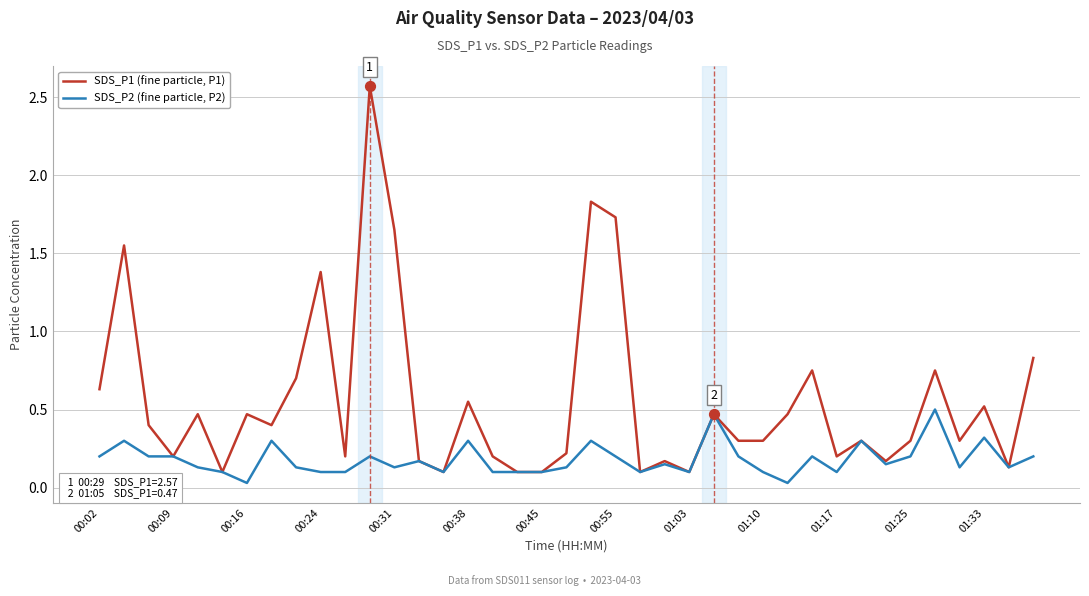

Which series has the largest total across all categories?

SDS_P1 (fine particle, P1)